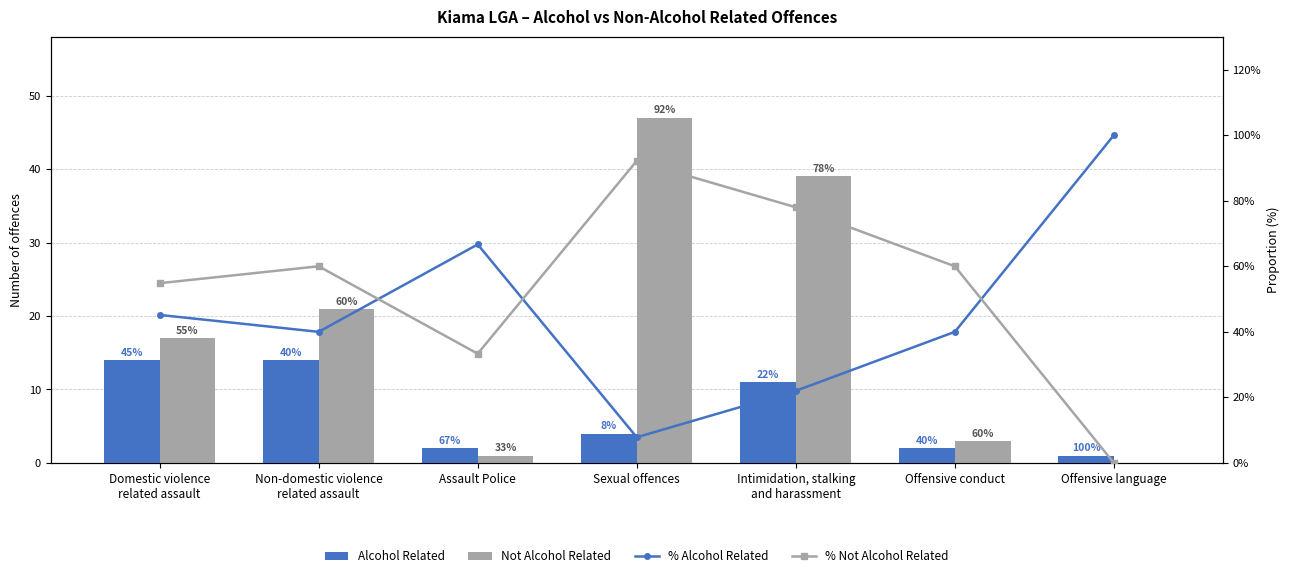

What are all the series names shown in the legend?

Alcohol Related, Not Alcohol Related, % Alcohol Related, % Not Alcohol Related